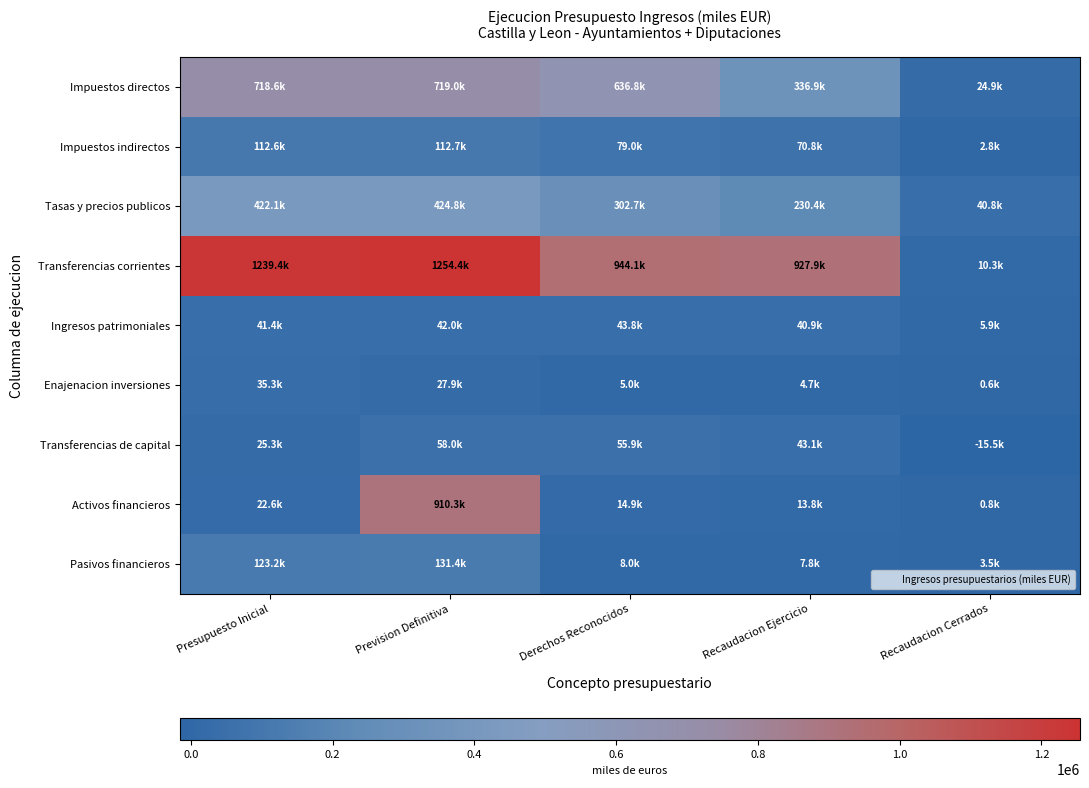

Reading right to left, transcribe all the data shown in this chart.

Impuestos directos: Recaudacion Cerrados=24948.0	Recaudacion Ejercicio=336888.8	Derechos Reconocidos=636836.6	Prevision Definitiva=719009.3	Presupuesto Inicial=718615.4
Impuestos indirectos: Recaudacion Cerrados=2773.8	Recaudacion Ejercicio=70807.4	Derechos Reconocidos=79014.8	Prevision Definitiva=112679.1	Presupuesto Inicial=112568.9
Tasas y precios publicos: Recaudacion Cerrados=40822.9	Recaudacion Ejercicio=230425.6	Derechos Reconocidos=302736.6	Prevision Definitiva=424767.9	Presupuesto Inicial=422132.4
Transferencias corrientes: Recaudacion Cerrados=10276.7	Recaudacion Ejercicio=927893.7	Derechos Reconocidos=944073.8	Prevision Definitiva=1254359.1	Presupuesto Inicial=1239435.7
Ingresos patrimoniales: Recaudacion Cerrados=5929.7	Recaudacion Ejercicio=40942.2	Derechos Reconocidos=43810.7	Prevision Definitiva=41971.9	Presupuesto Inicial=41378.4
Enajenacion inversiones: Recaudacion Cerrados=641.5	Recaudacion Ejercicio=4675.8	Derechos Reconocidos=5049.2	Prevision Definitiva=27946.0	Presupuesto Inicial=35279.7
Transferencias de capital: Recaudacion Cerrados=-15509.2	Recaudacion Ejercicio=43124.1	Derechos Reconocidos=55878.8	Prevision Definitiva=57988.9	Presupuesto Inicial=25348.3
Activos financieros: Recaudacion Cerrados=797.8	Recaudacion Ejercicio=13804.4	Derechos Reconocidos=14882.7	Prevision Definitiva=910312.0	Presupuesto Inicial=22609.6
Pasivos financieros: Recaudacion Cerrados=3465.8	Recaudacion Ejercicio=7810.0	Derechos Reconocidos=7967.2	Prevision Definitiva=131402.4	Presupuesto Inicial=123201.7